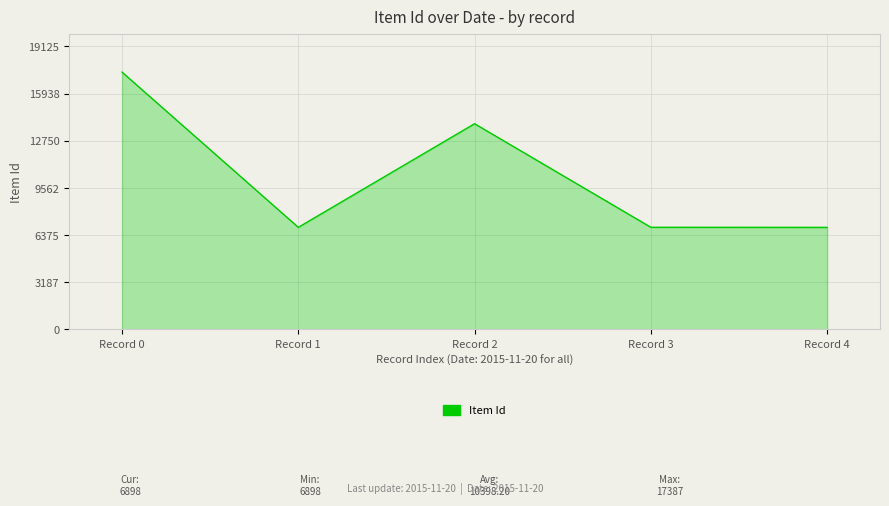

Where is the first local maximum?

Record 2